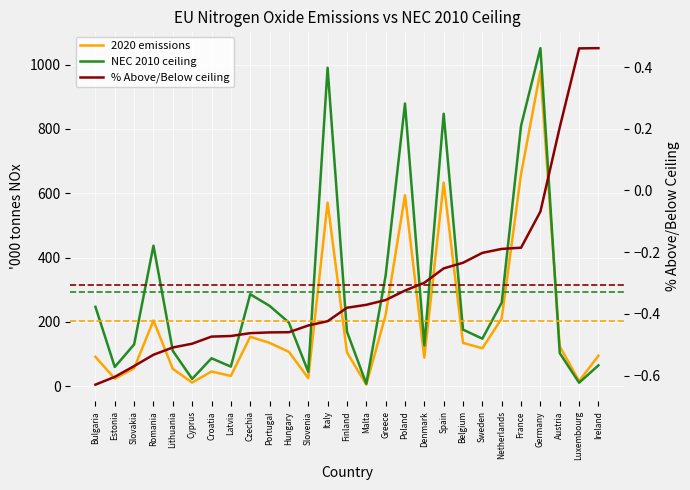

What is the total value across all series at Belgium?

310.5